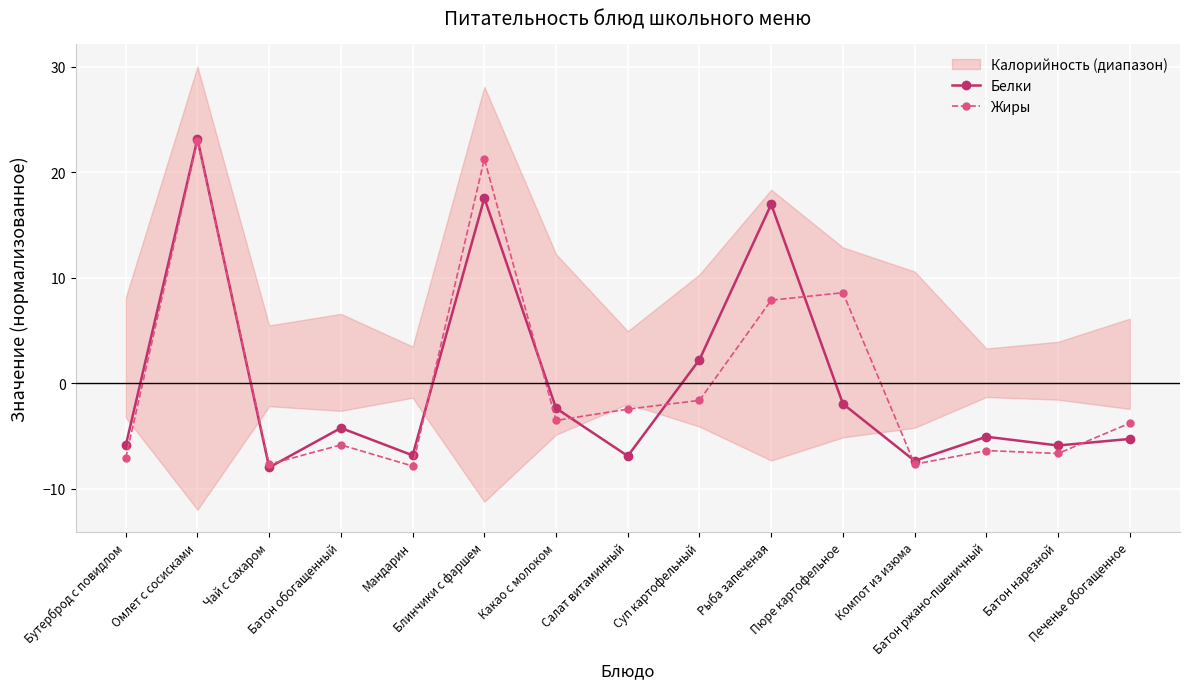

True or false: Жиры and Белки cross at least once.

True